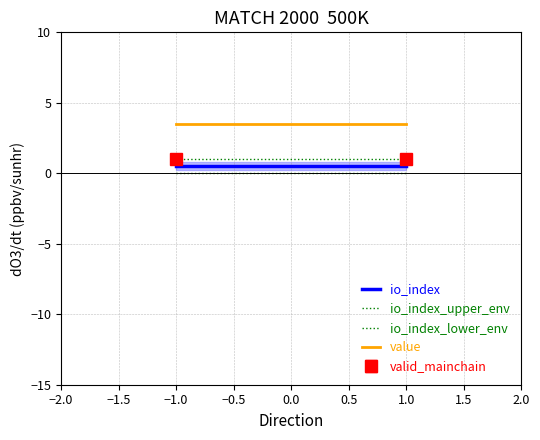

Reading right to left, list all the values displayed in this chart.

io_index: 0.5	0.5
io_index_upper_env: 1.0	1.0
io_index_lower_env: 0.0	0.0
value: 3.5	3.5